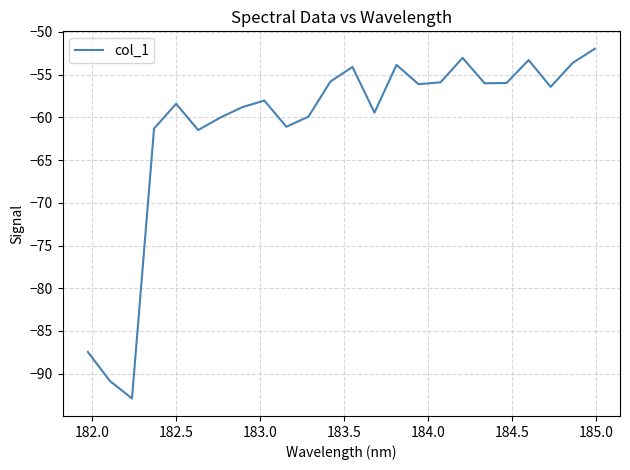

How many interior local valleys (lower than both neighbors) does the data have?

7